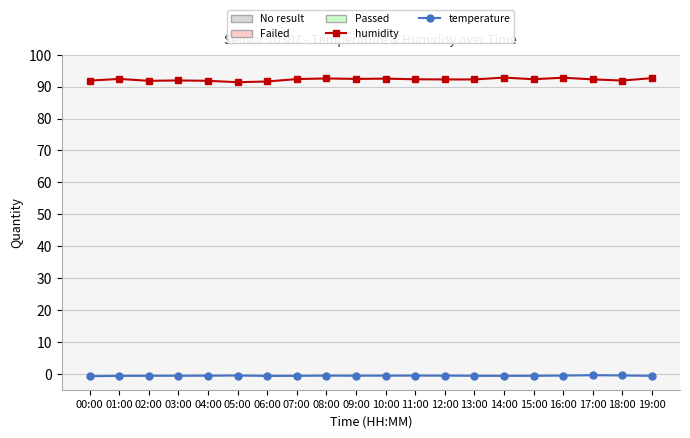

How many lines are shown in the chart?

2